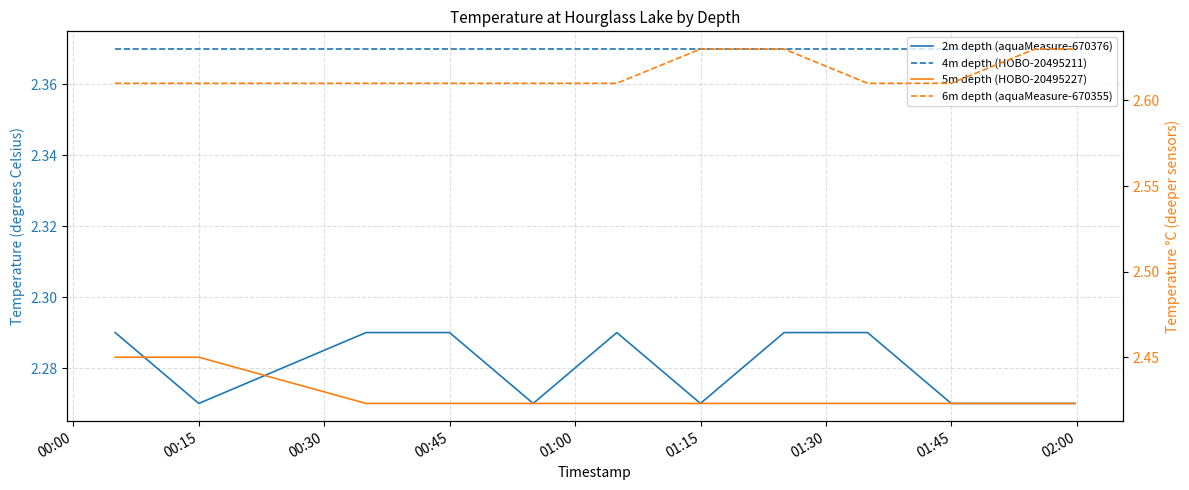

Which has a higher value, 01:00 or 01:15?

01:15